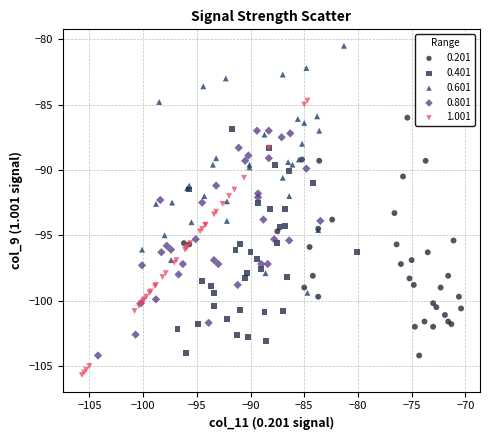

Which series has the largest Y range (max minus min)?

1.001